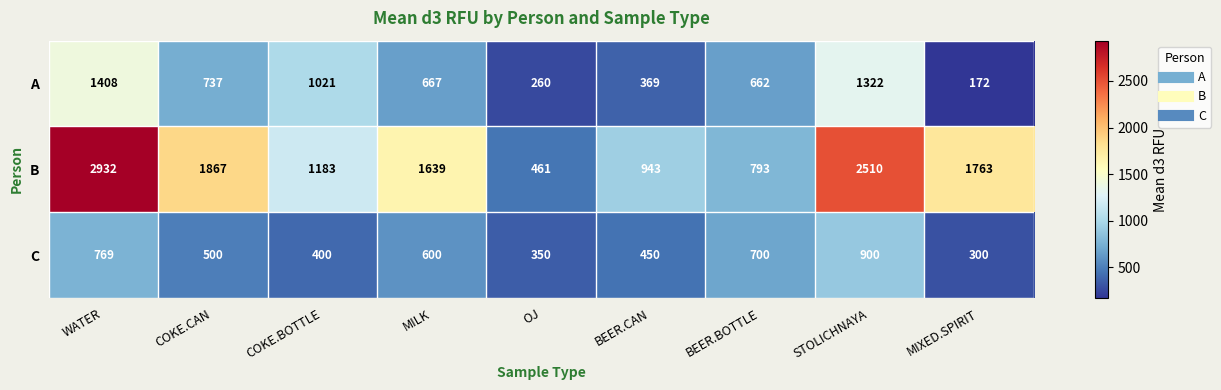

The value of C at BEER.BOTTLE is 700. True or false?

True